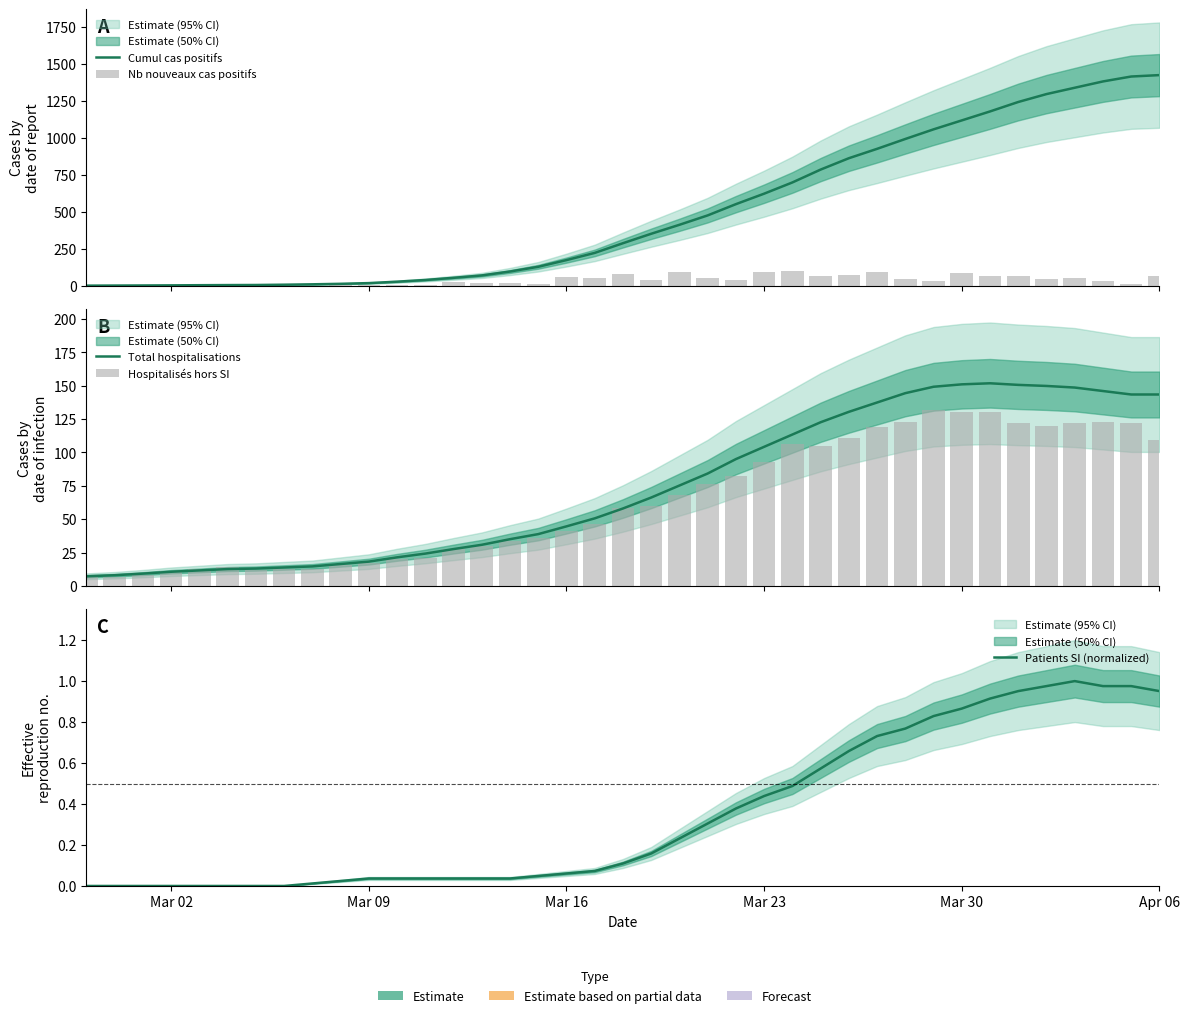

How many groups of bars are there?

39